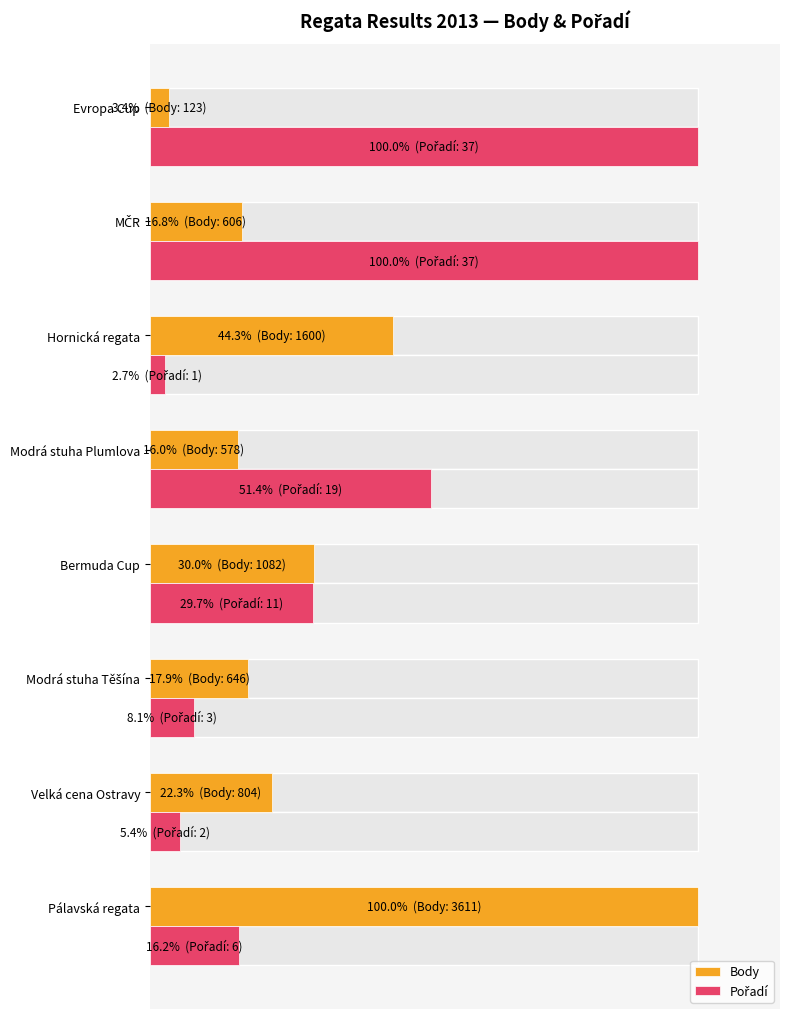

Does the chart contain stacked bars?

No